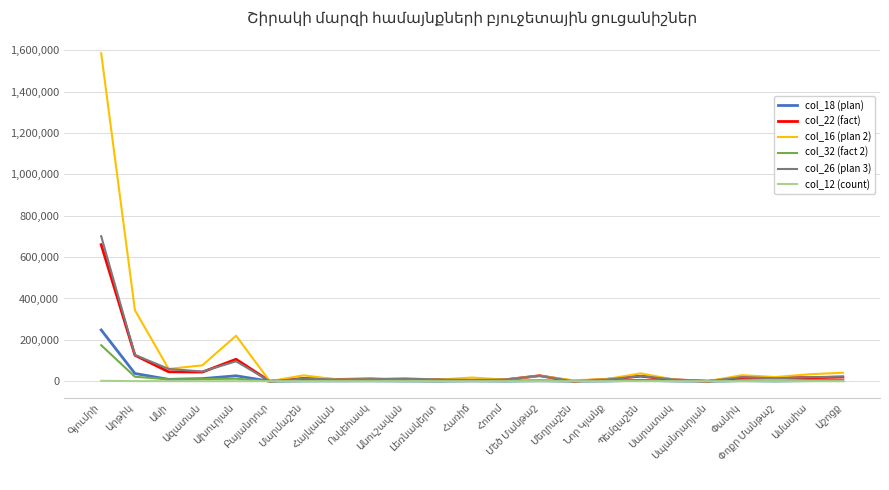

Does the chart have visible grid lines?

Yes